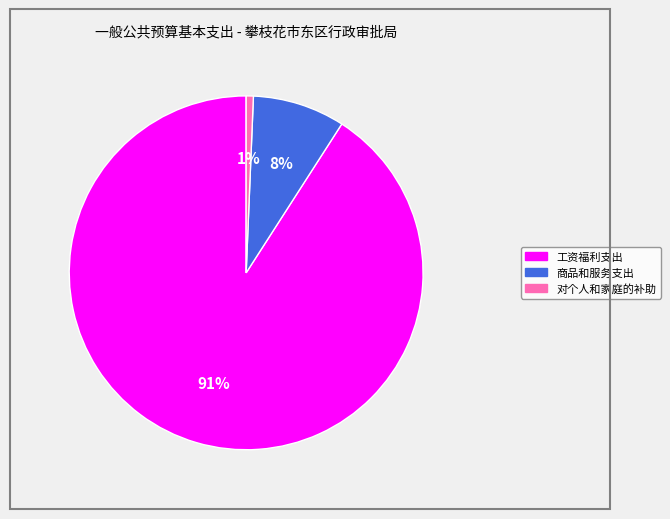

To the nearest percent, what portion does 商品和服务支出 represent?

8%